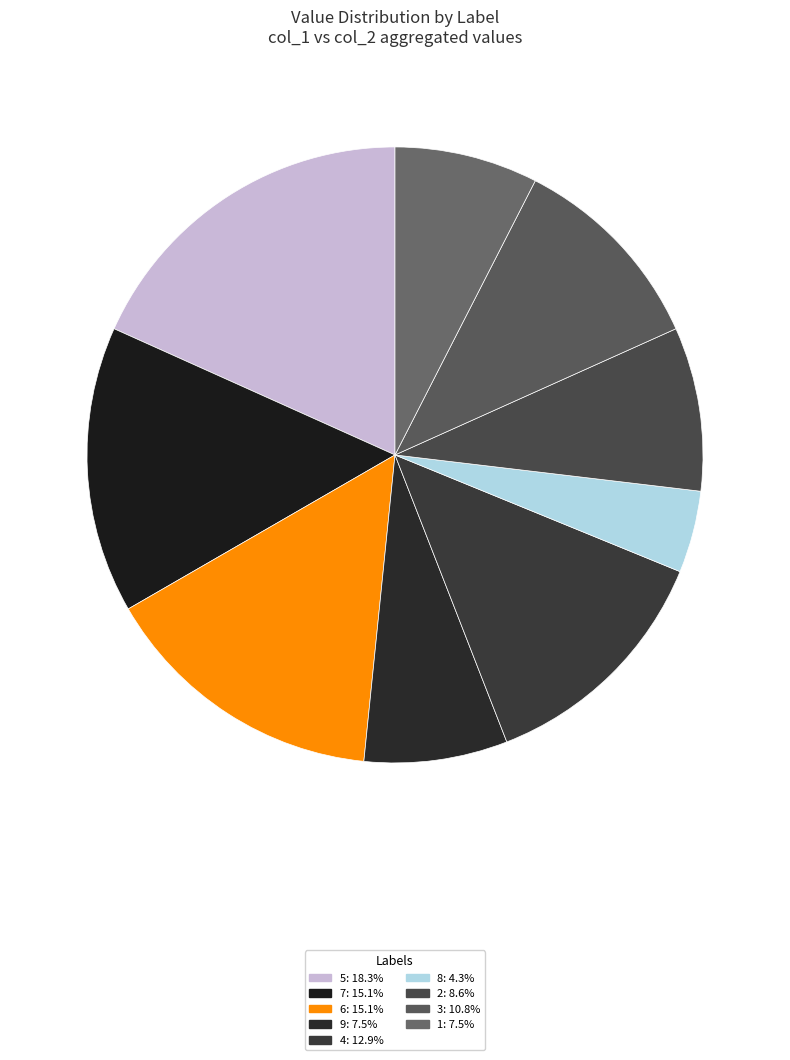

Count the number of slices in the pie.

9